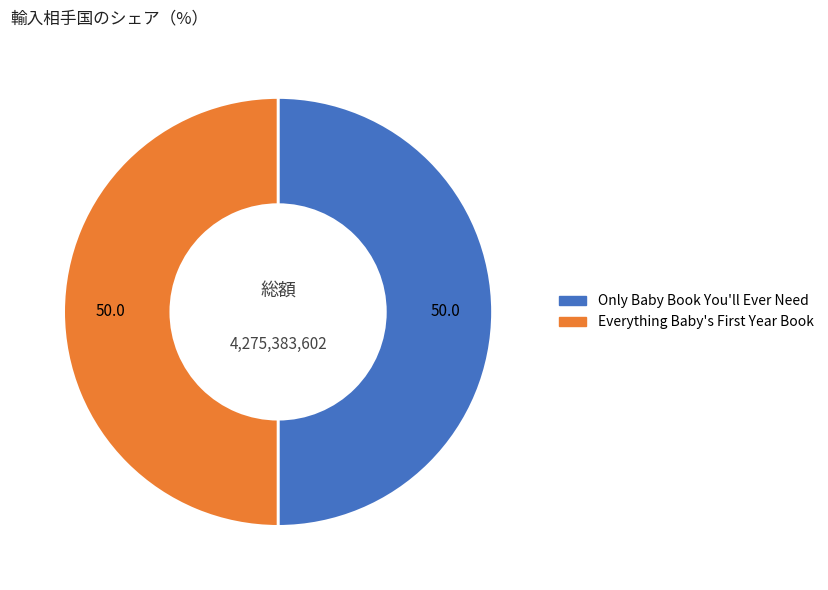

Is it true that Only Baby Book You'll Ever Need is 50% of the pie?

True